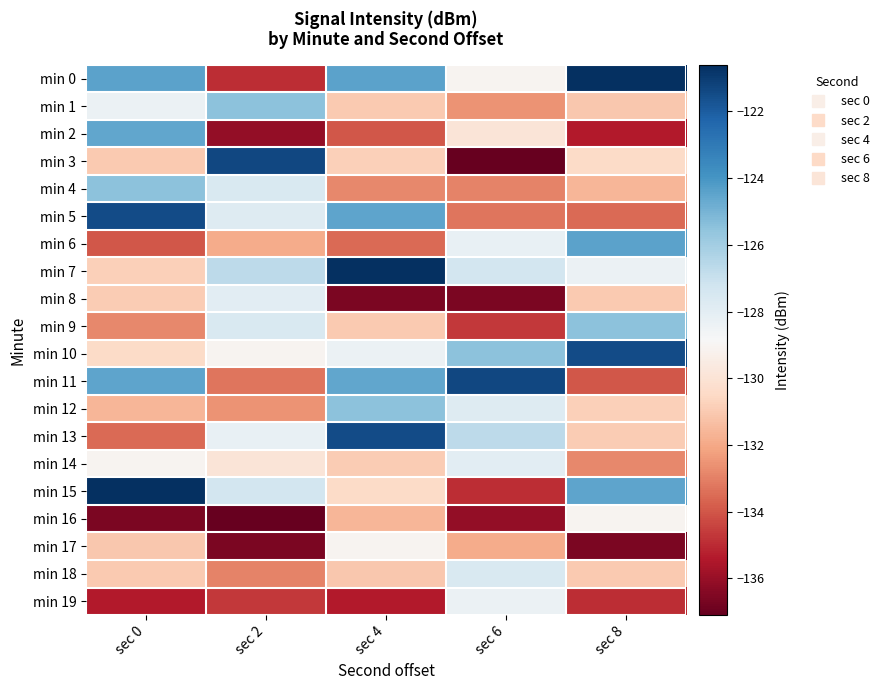

How many categories are shown in the chart?

5